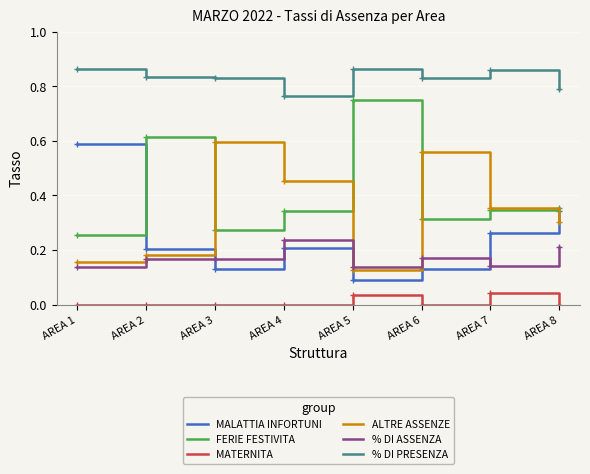

True or false: MALATTIA INFORTUNI and % DI PRESENZA intersect in this chart.

False